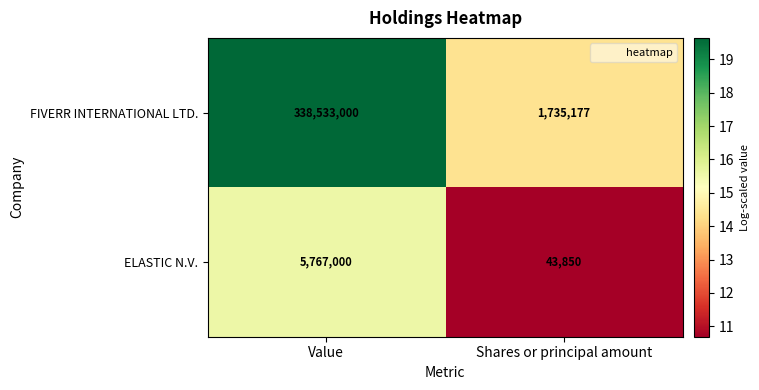

List the series in order of their peak value, lowest first.

ELASTIC N.V., FIVERR INTERNATIONAL LTD.